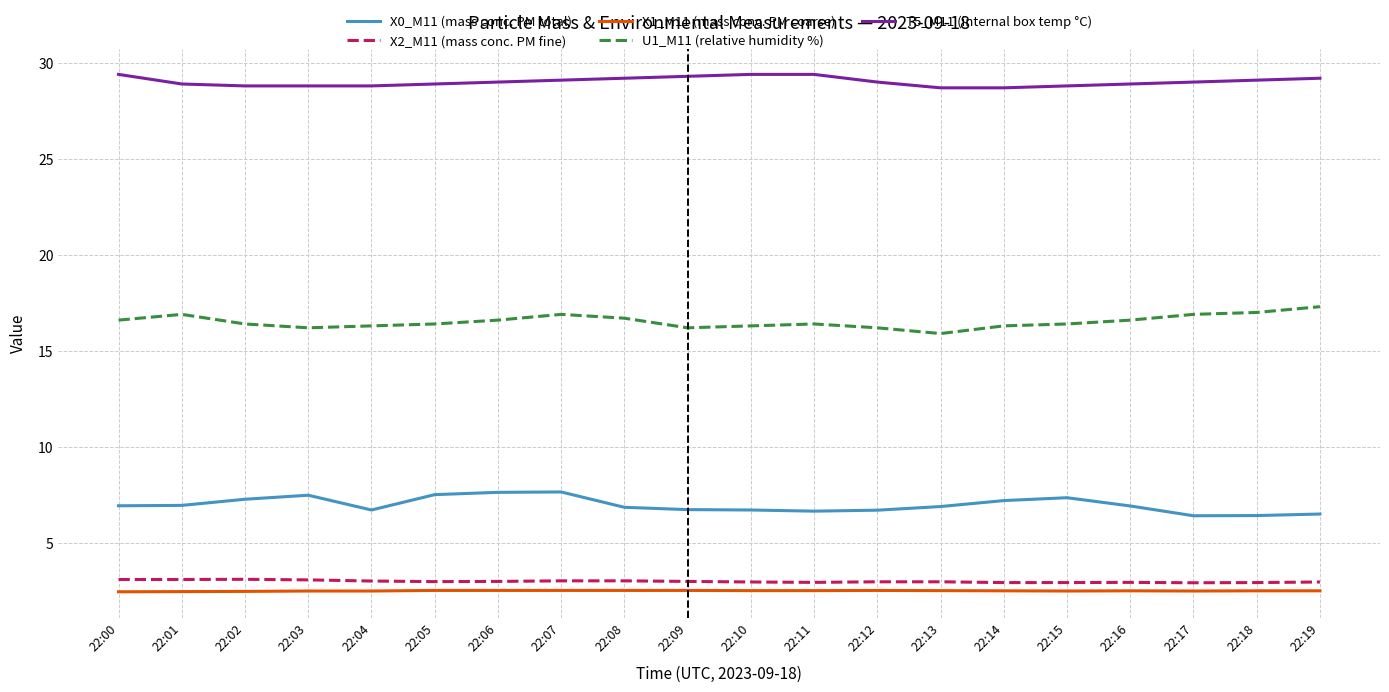

Which series has the largest total across all categories?

T5_M11 (internal box temp °C)